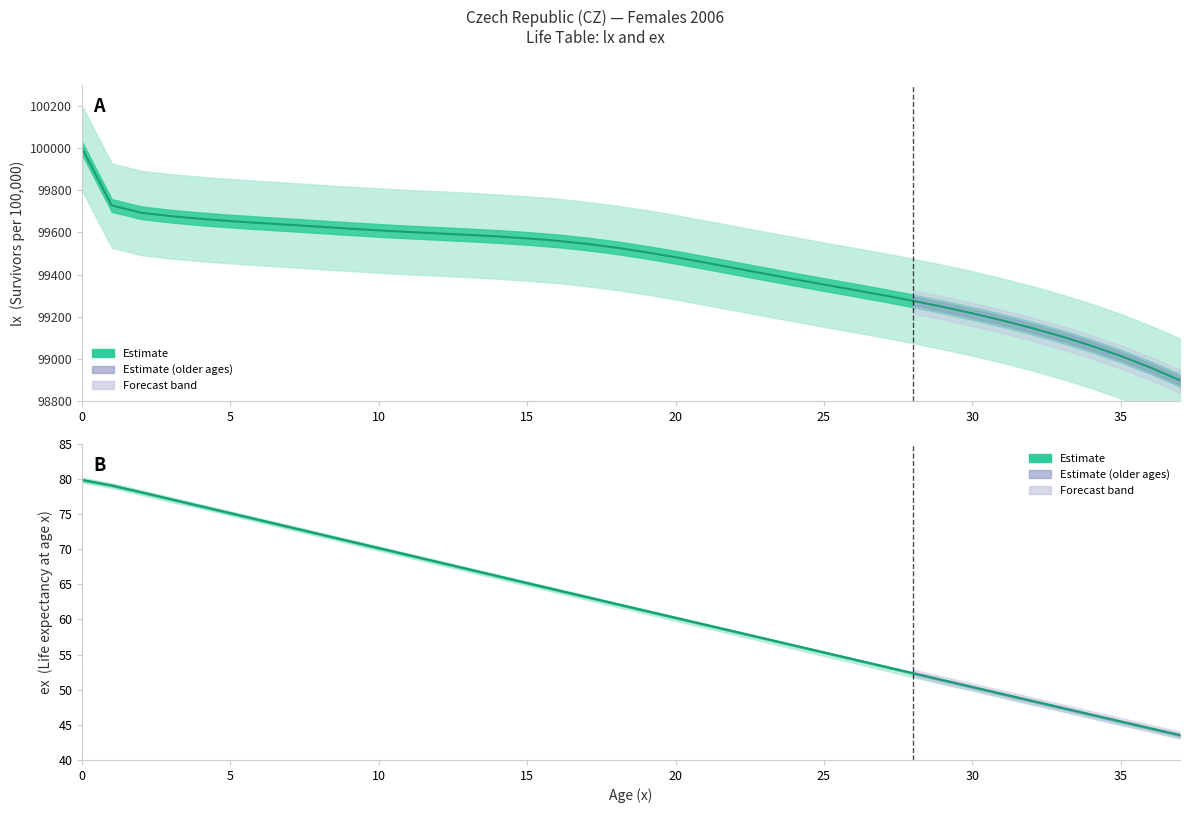

What is the total value across all series at 35?

99708.9